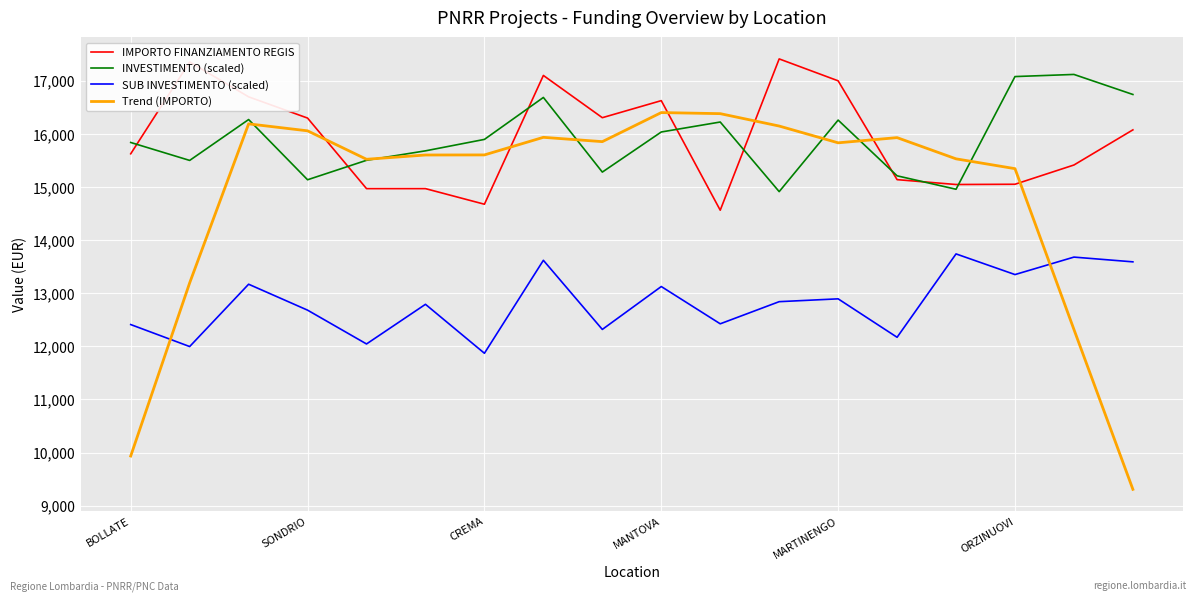

After their last crossing, which series has the higher values: SUB INVESTIMENTO (scaled) or Trend (IMPORTO)?

SUB INVESTIMENTO (scaled)